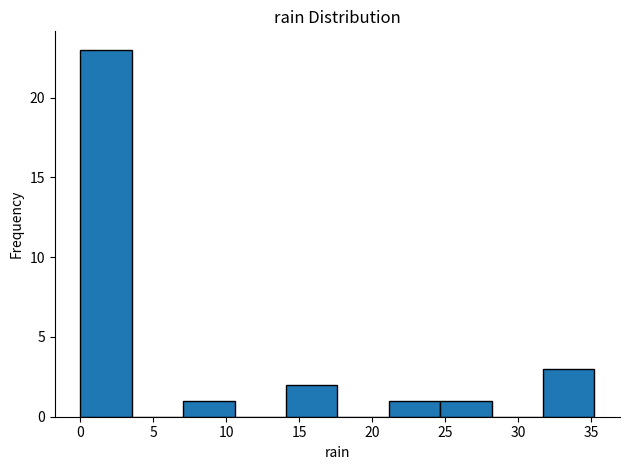

Reading left to right, list every bar in this chart as the range it spans on the x-axis followed by its height. Neither the bar edges nor the heights are printed on the chart, so give them approximately, as read against the axes.

0.0 to 3.5: 23
3.5 to 7.0: 0
7.0 to 10.5: 1
10.5 to 14.0: 0
14.0 to 17.5: 2
17.5 to 21.0: 0
21.0 to 24.5: 1
24.5 to 28.0: 1
28.0 to 31.5: 0
31.5 to 35.0: 3